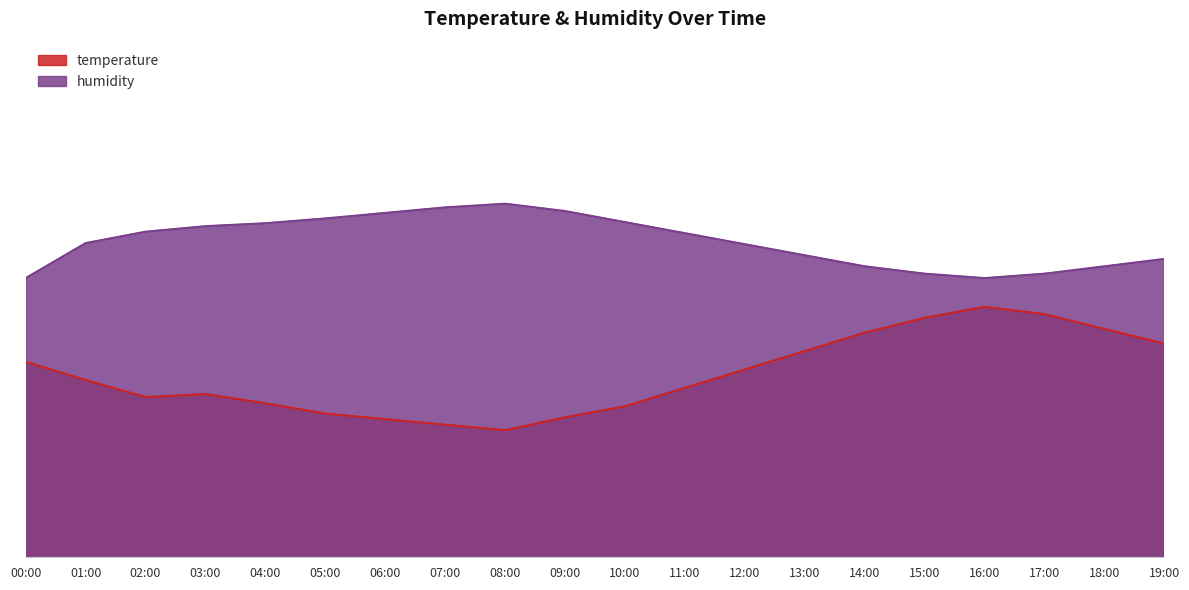

At which category does temperature reach its first local valley?

02:00